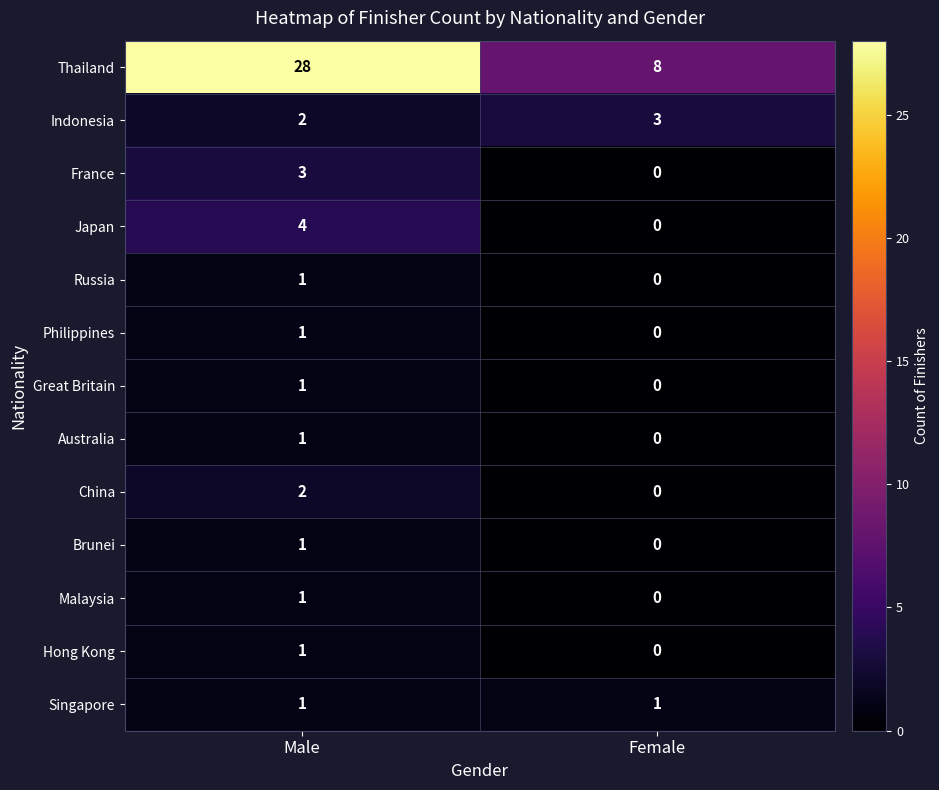

Which category has the highest value across all series?

Male